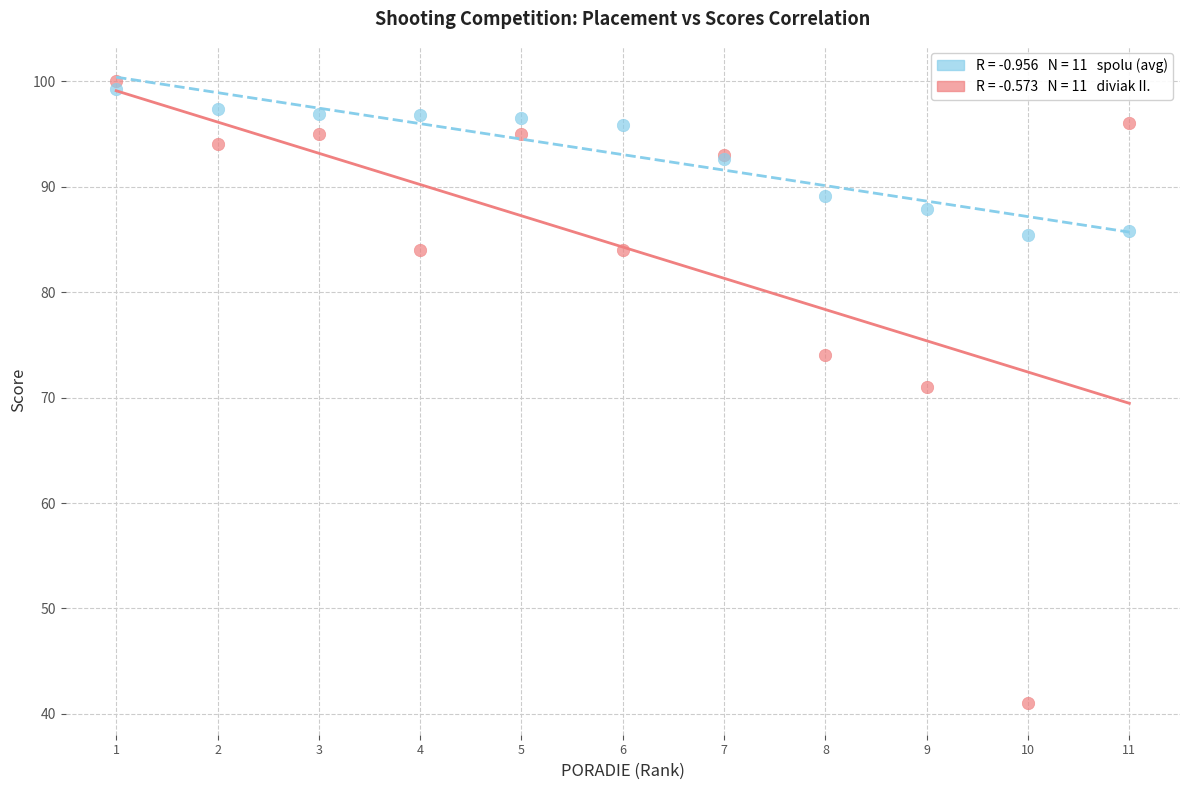

Across all series, what Y value is closest to 70?

71.0